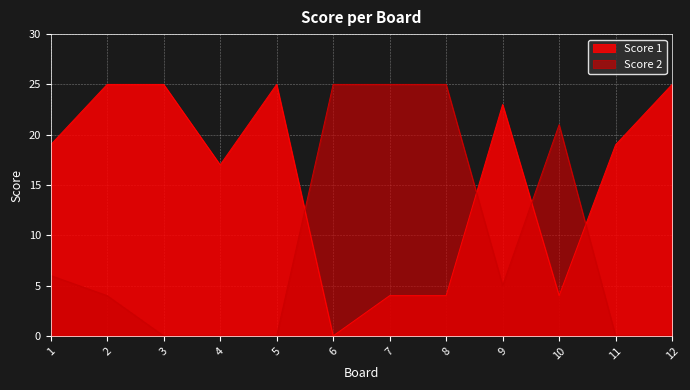

Reading left to right, extract all data points from this chart.

Score 1: 19	25	25	17	25	0	4	4	23	4	19	25
Score 2: 6	4	0	0	0	25	25	25	5	21	0	0